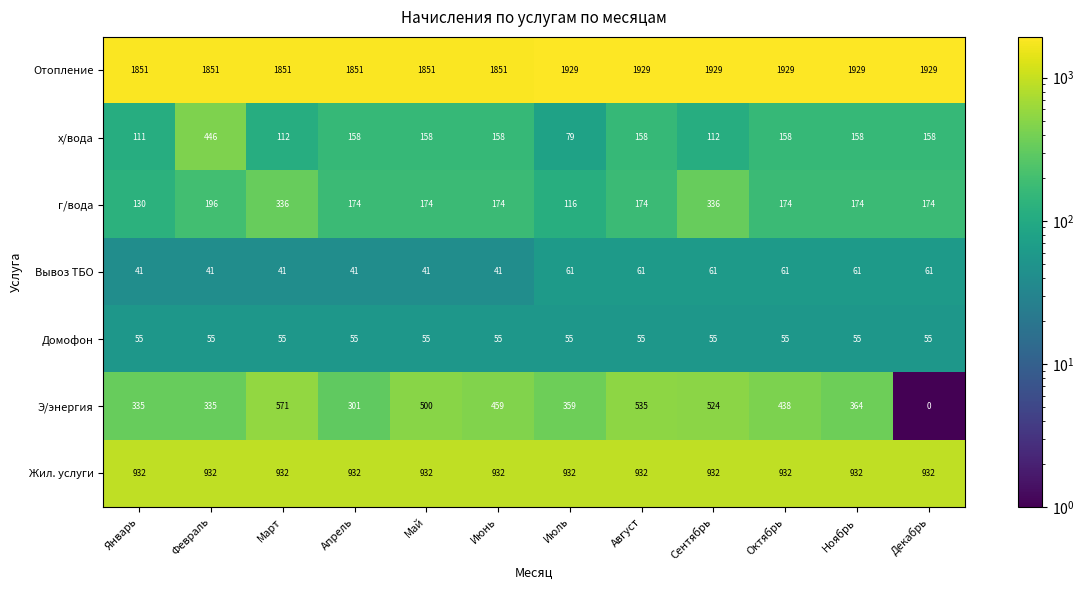

What is the approximate value of Жил. услуги at Февраль?

932